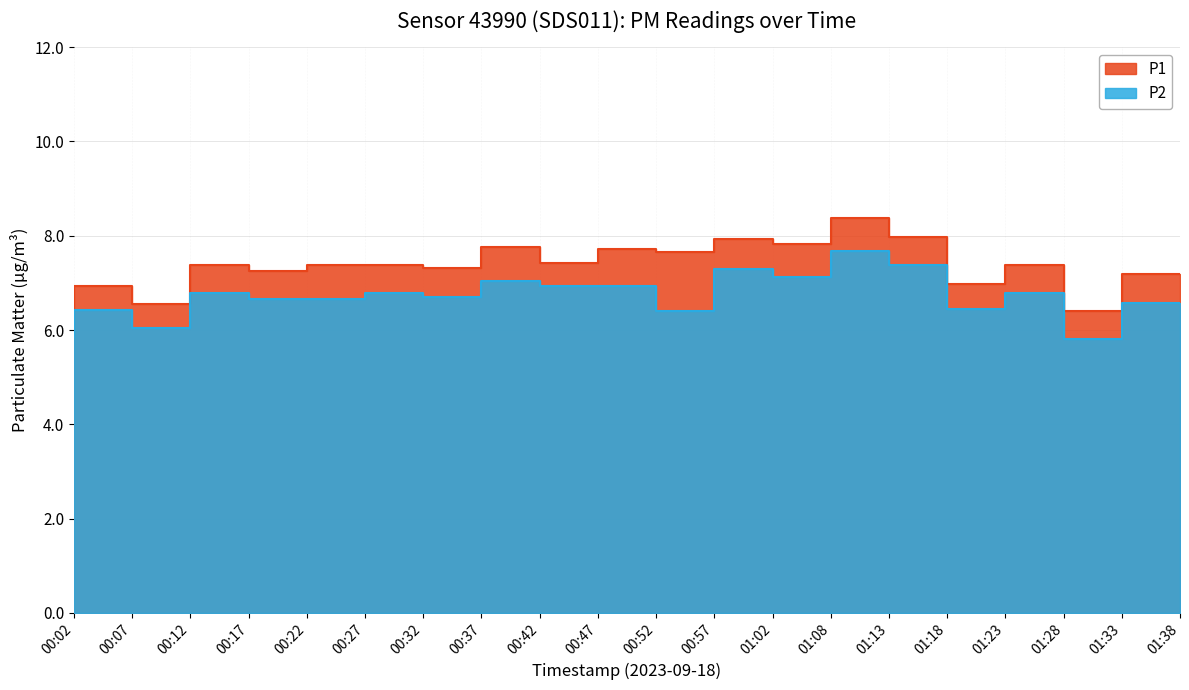

Is it true that P1 equals 4.1 at 00:57?

False